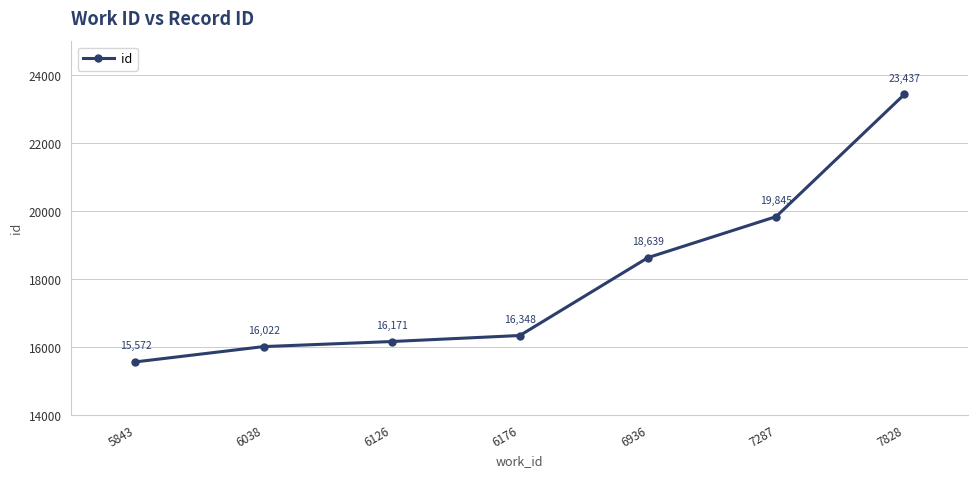

How many series are shown in this chart?

1